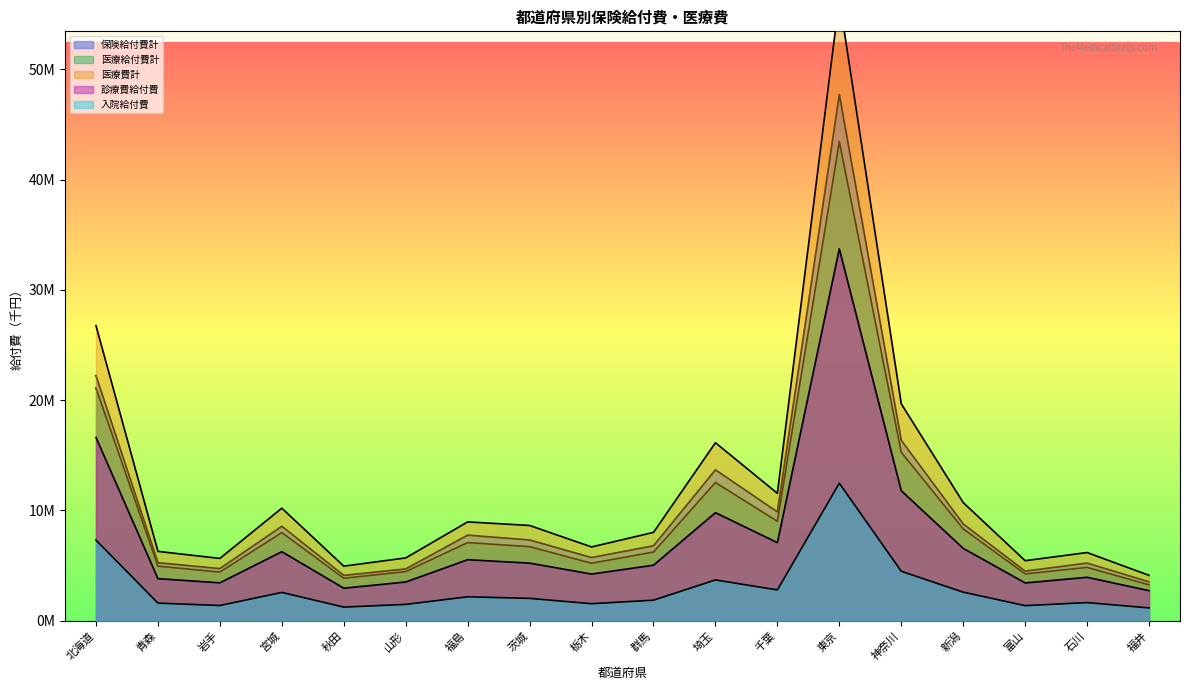

What is the maximum value shown in the chart?

56376858.1